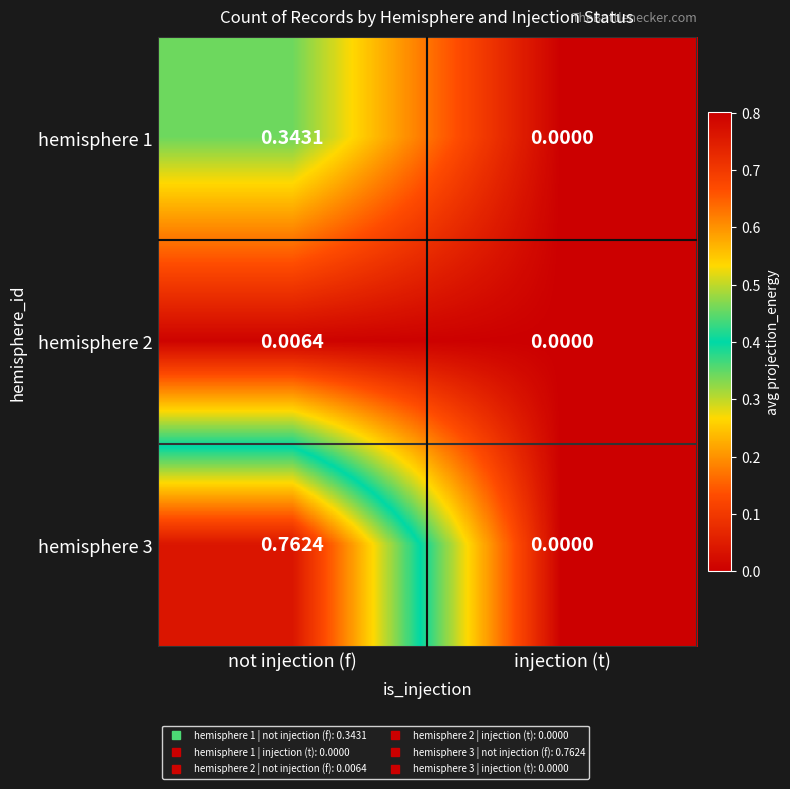

Rank the series by their average value, from lowest to highest.

hemisphere 2, hemisphere 1, hemisphere 3